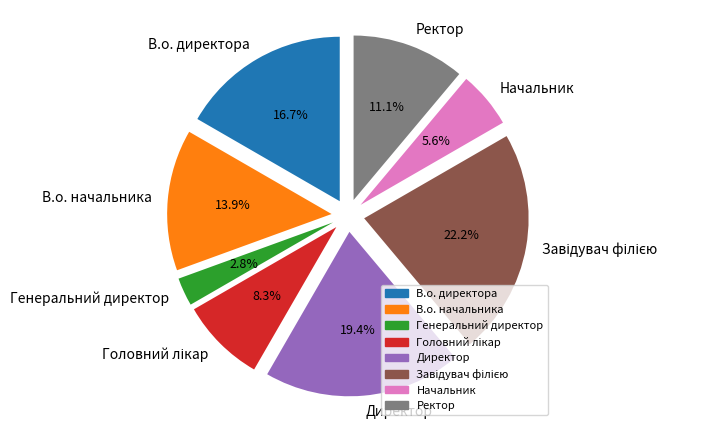

To the nearest percent, what percentage of the pie is В.о. директора?

17%